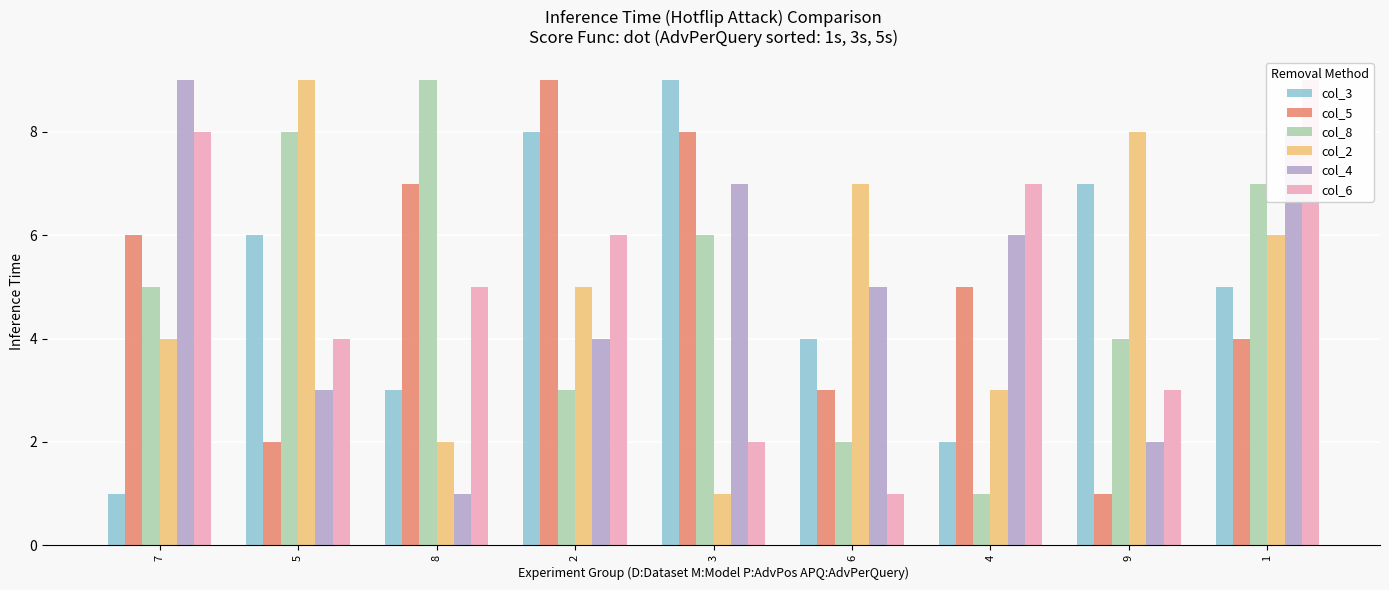

Reading right to left, extract all data points from this chart.

col_3: 1=5	9=7	4=2	6=4	3=9	2=8	8=3	5=6	7=1
col_5: 1=4	9=1	4=5	6=3	3=8	2=9	8=7	5=2	7=6
col_8: 1=7	9=4	4=1	6=2	3=6	2=3	8=9	5=8	7=5
col_2: 1=6	9=8	4=3	6=7	3=1	2=5	8=2	5=9	7=4
col_4: 1=8	9=2	4=6	6=5	3=7	2=4	8=1	5=3	7=9
col_6: 1=9	9=3	4=7	6=1	3=2	2=6	8=5	5=4	7=8